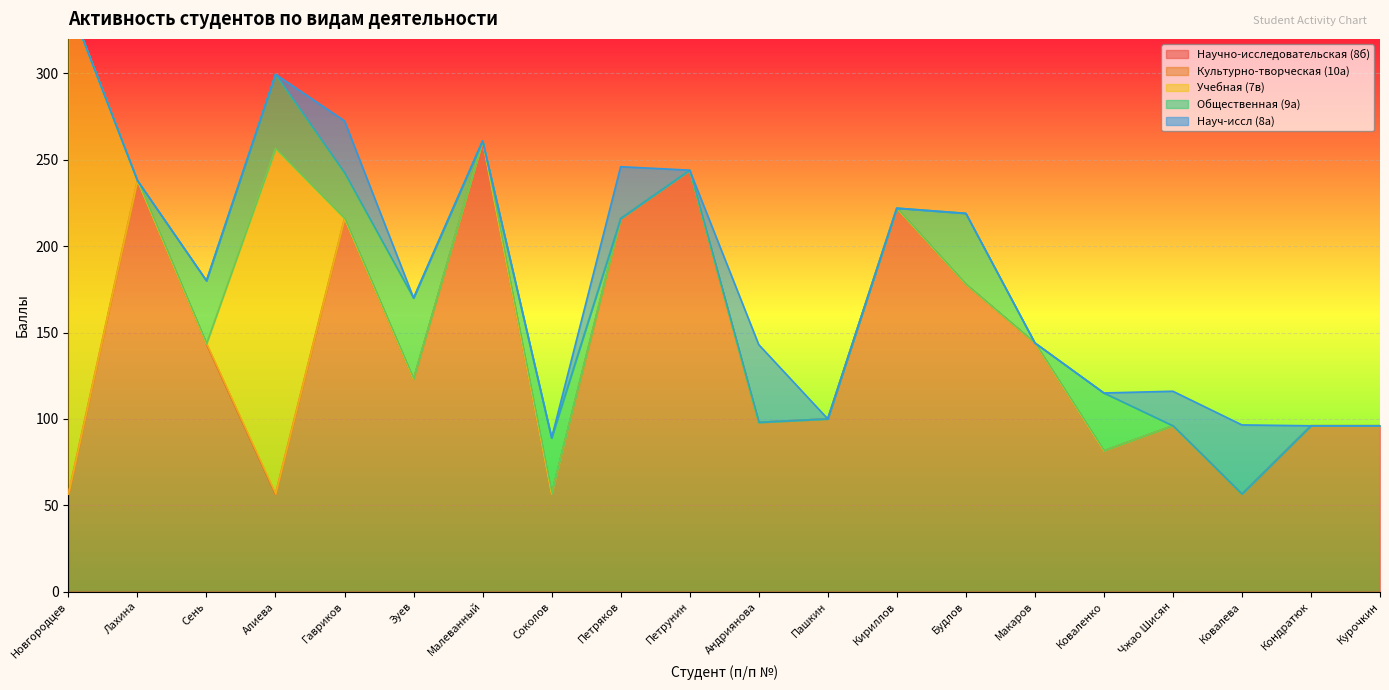

True or false: Культурно-творческая (10а) and Научно-исследовательская (8б) cross at least once.

False